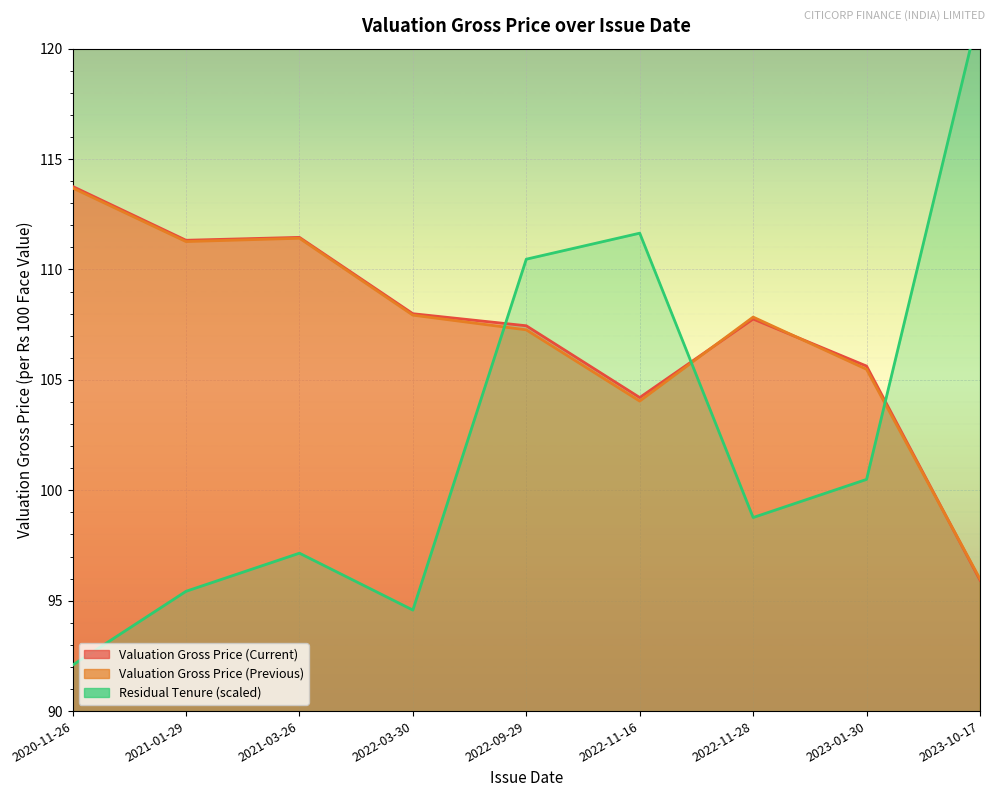

At which category is the sum across all series the highest?

2022-09-29